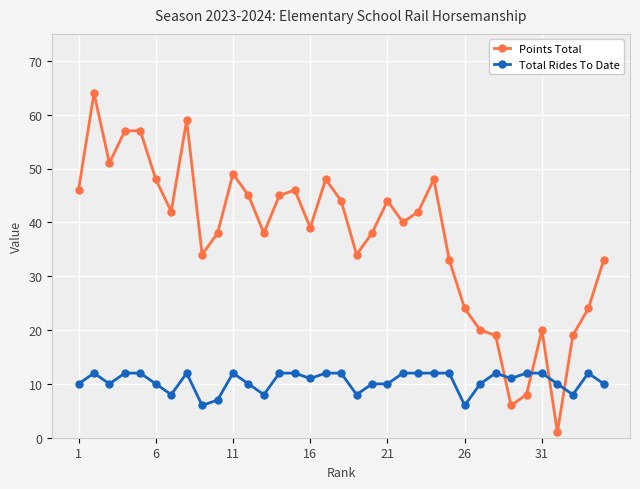

List the series in order of their overall mean, lowest first.

Total Rides To Date, Points Total